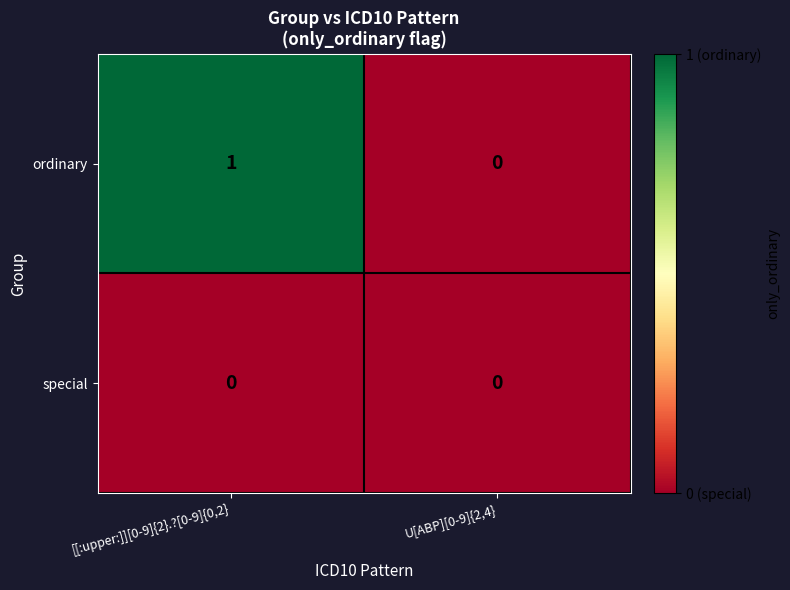

What is the total value across all series at [[:upper:]][0-9]{2}.?[0-9]{0,2}?

1